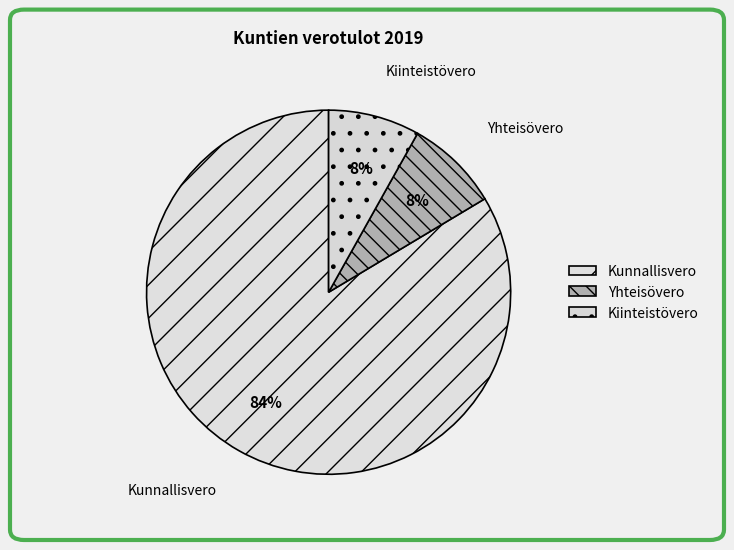

To the nearest percent, what is the combined percentage of Kiinteistövero and Kunnallisvero?

92%